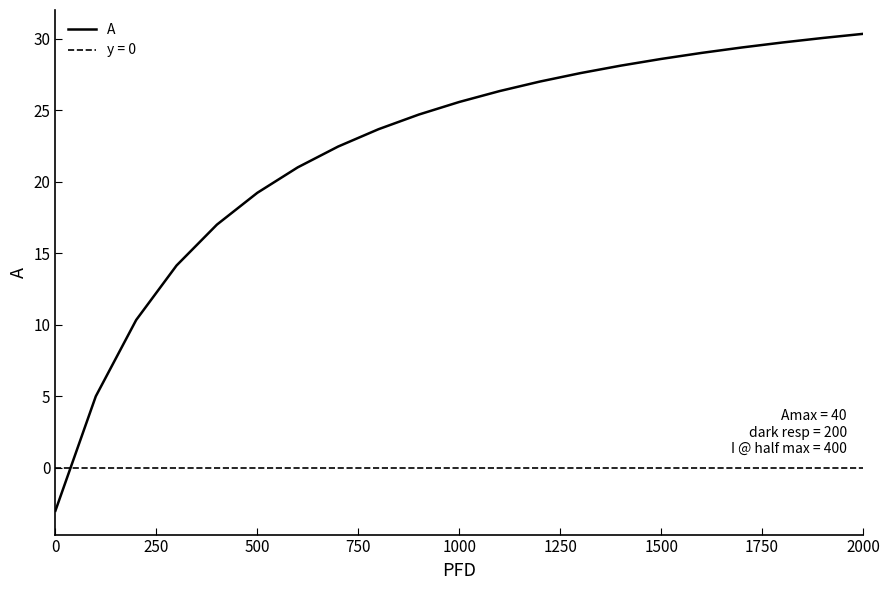

What is the difference between the maximum and minimum values?

33.3